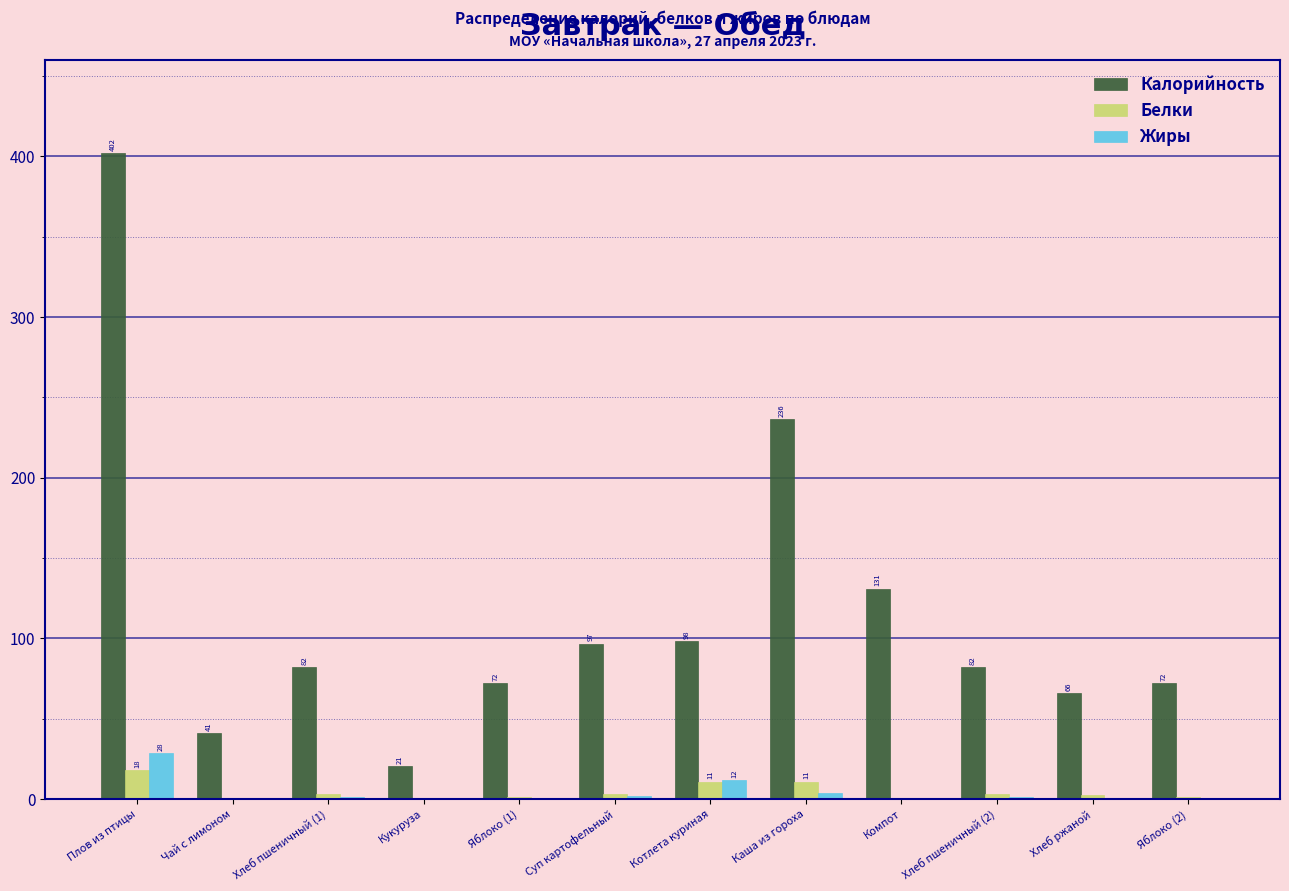

At which category does the chart reach its peak across all series?

Плов из птицы